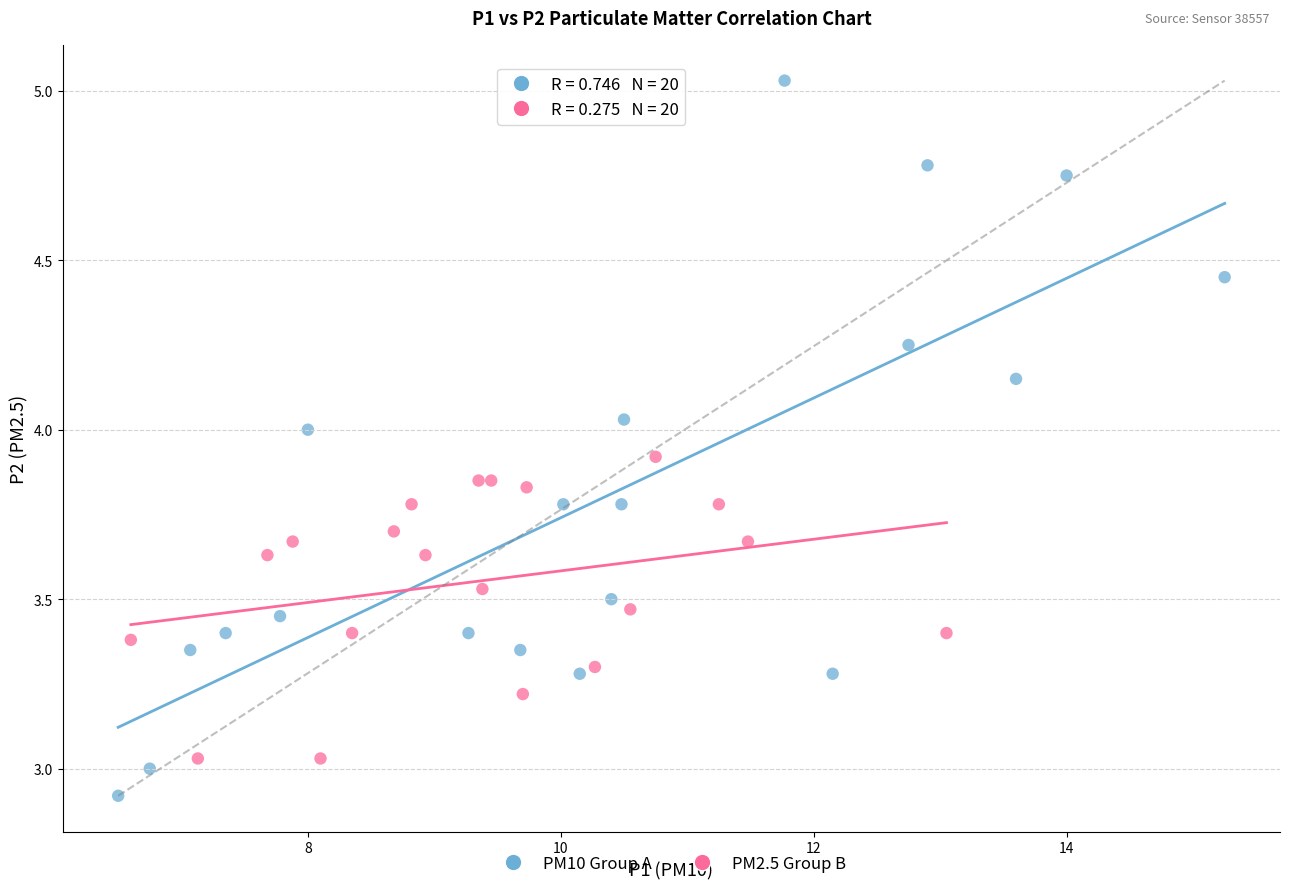

What are all the series names shown in the legend?

PM10 Group A, PM2.5 Group B